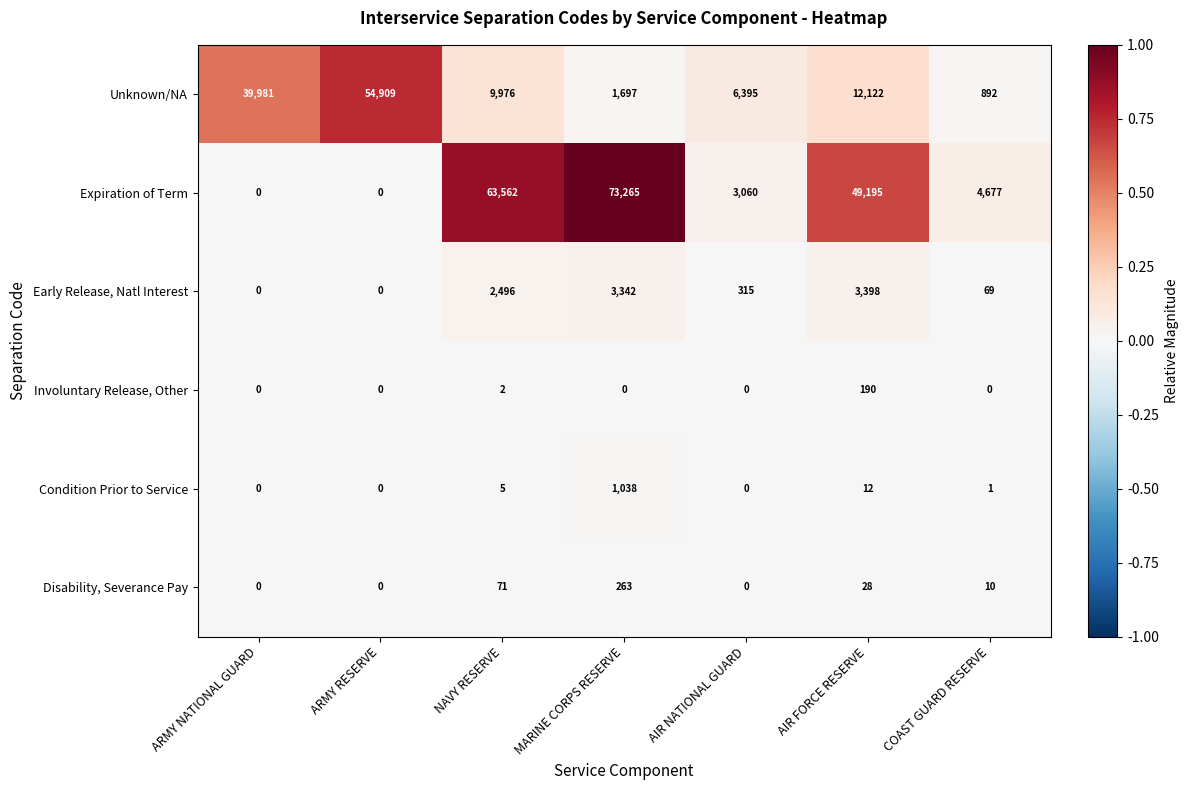

True or false: Unknown/NA has a value of 22430 at ARMY NATIONAL GUARD.

False